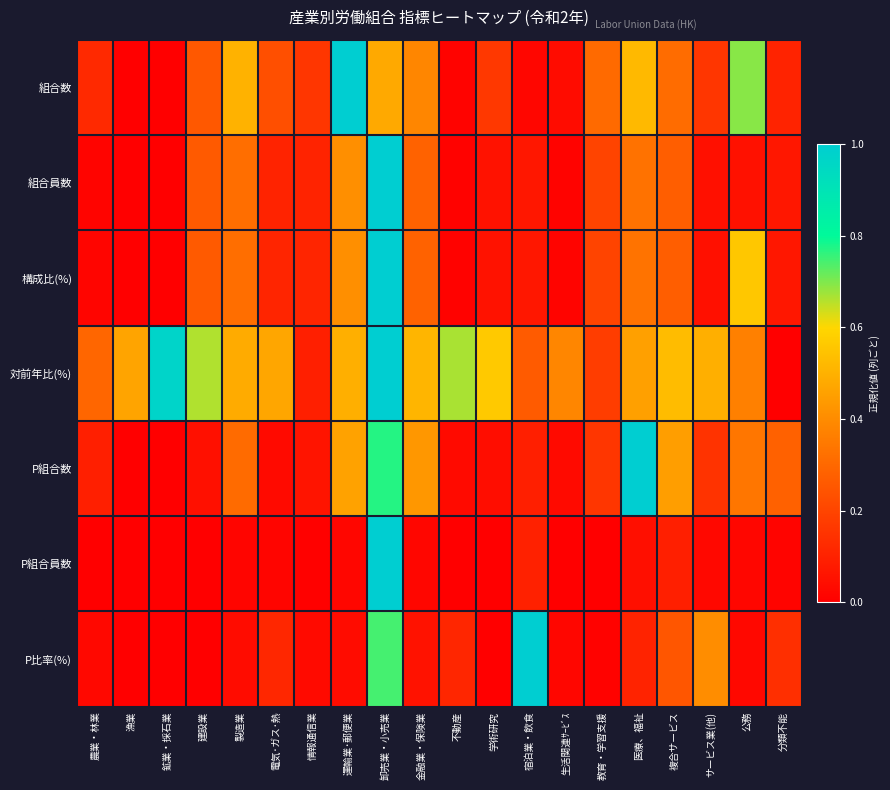

At which category is the sum across all series the highest?

卸売業・小売業